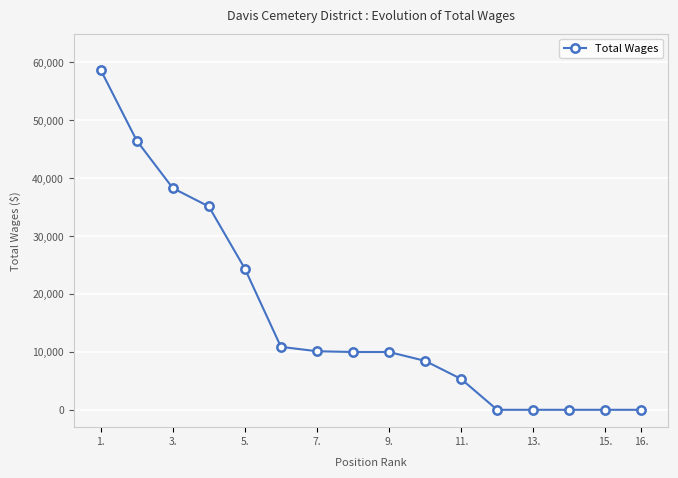

What is the greatest value displayed?

58705